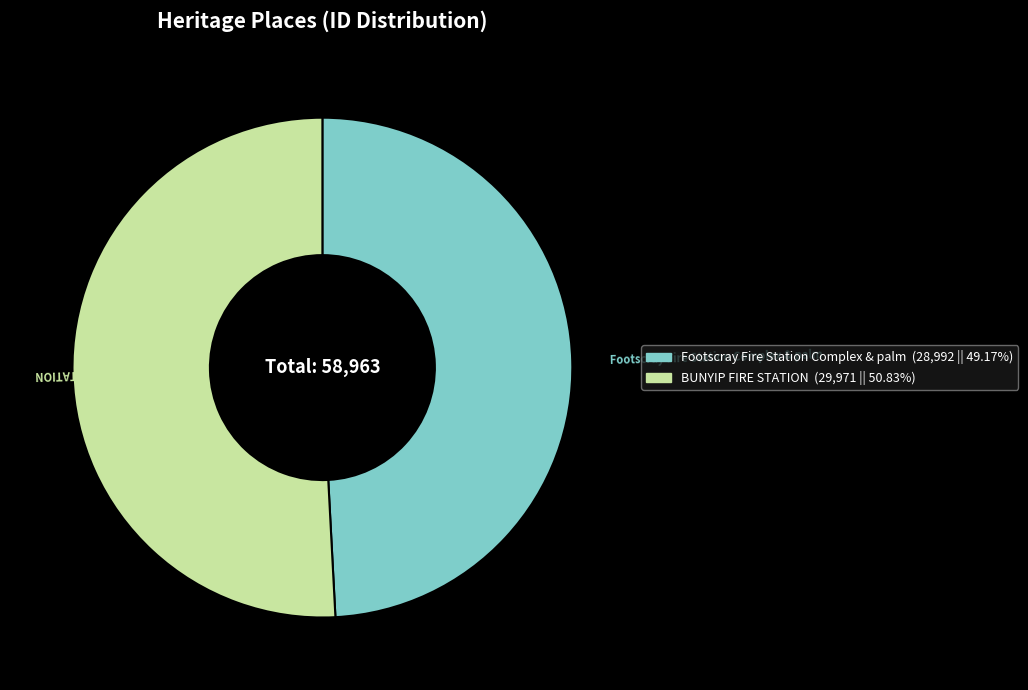

Do BUNYIP FIRE STATION and Footscray Fire Station Complex & palm together represent more than half of the pie?

Yes